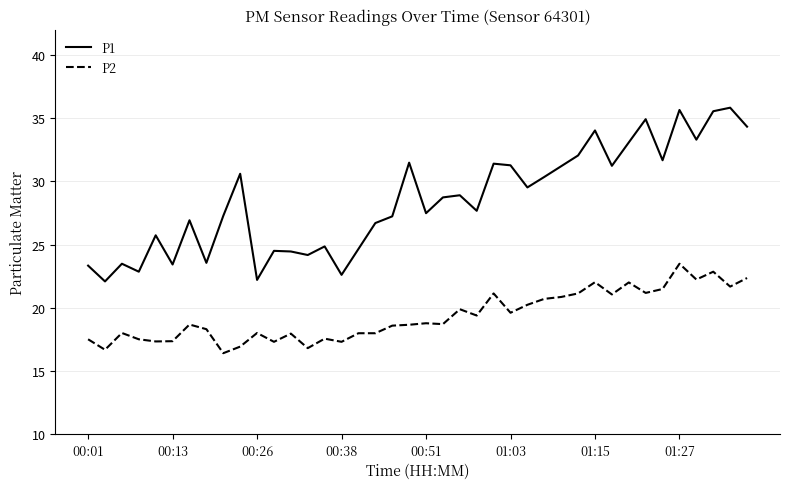

True or false: P1 and P2 cross at least once.

False